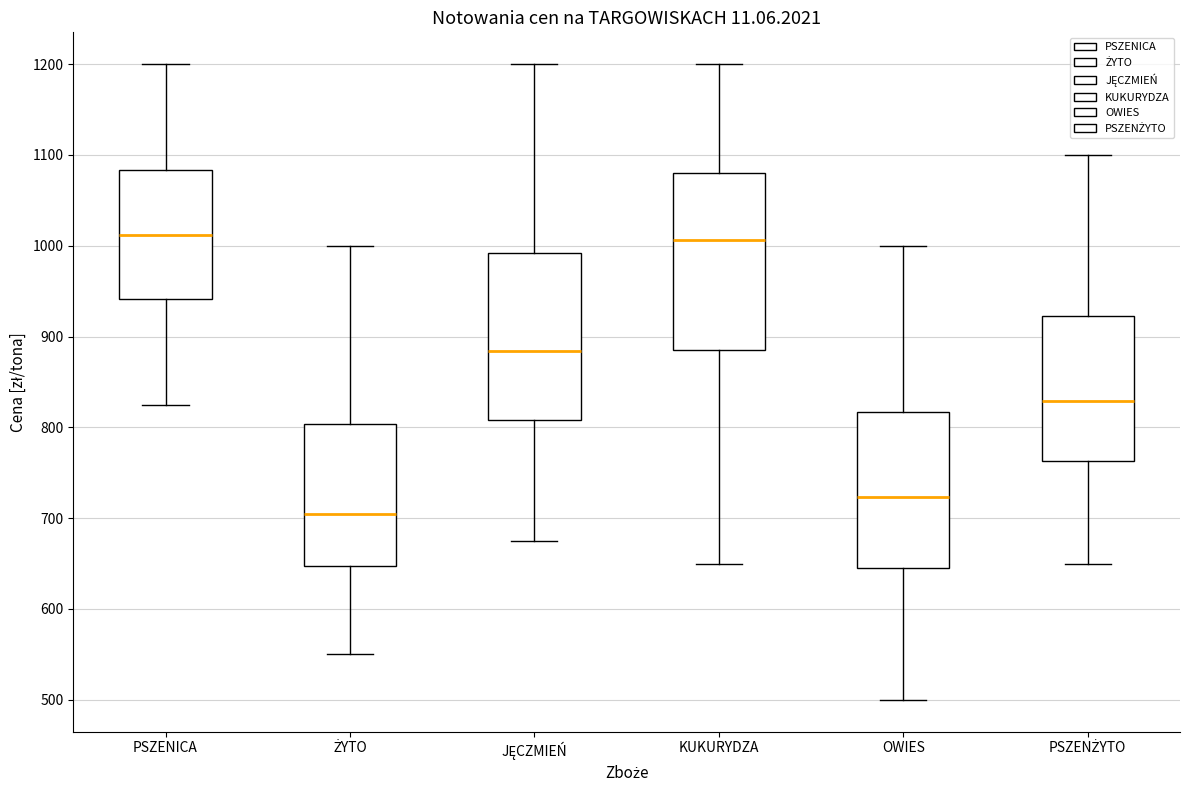

Reading left to right, transcribe this box plot: for each box, give where its median line is, the range the box spans, and where its two whiskers end, as read against the y-axis. The values are not printed on the chart, so give them approximately, as read against the axis.

PSZENICA: median 1010, box 940 to 1080, whiskers 830 to 1200
ŻYTO: median 700, box 650 to 800, whiskers 550 to 1000
JĘCZMIEŃ: median 880, box 810 to 990, whiskers 680 to 1200
KUKURYDZA: median 1010, box 880 to 1080, whiskers 650 to 1200
OWIES: median 720, box 650 to 820, whiskers 500 to 1000
PSZENŻYTO: median 830, box 760 to 920, whiskers 650 to 1100